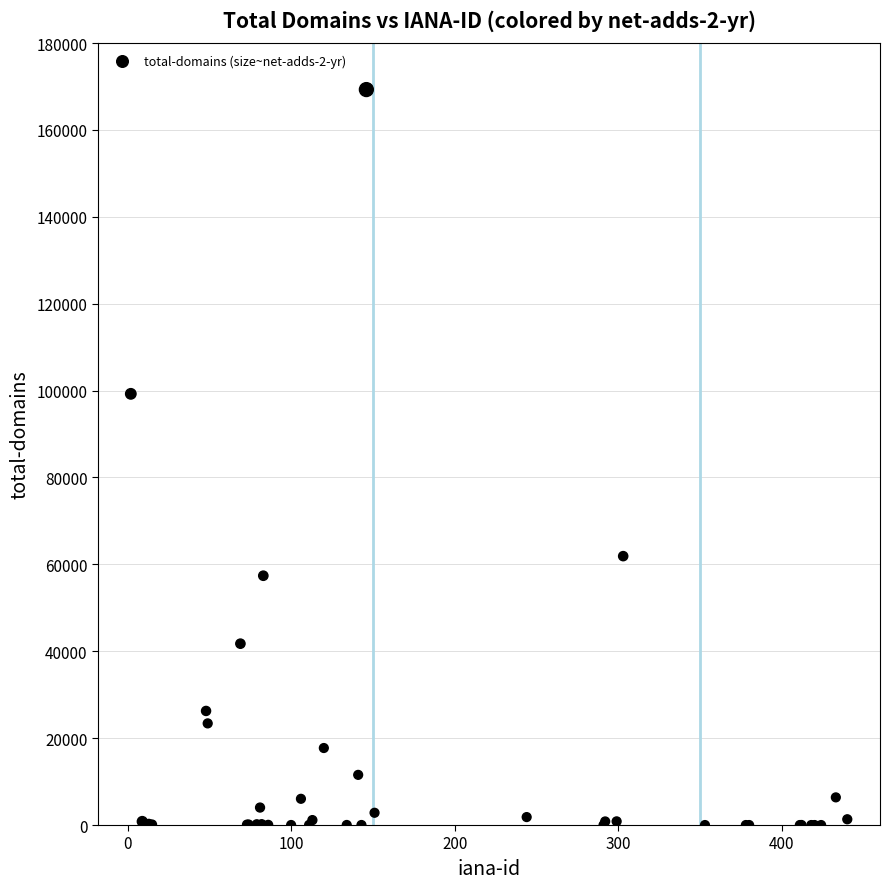

What Y value in the scatter plot is closest to 84649?

99259